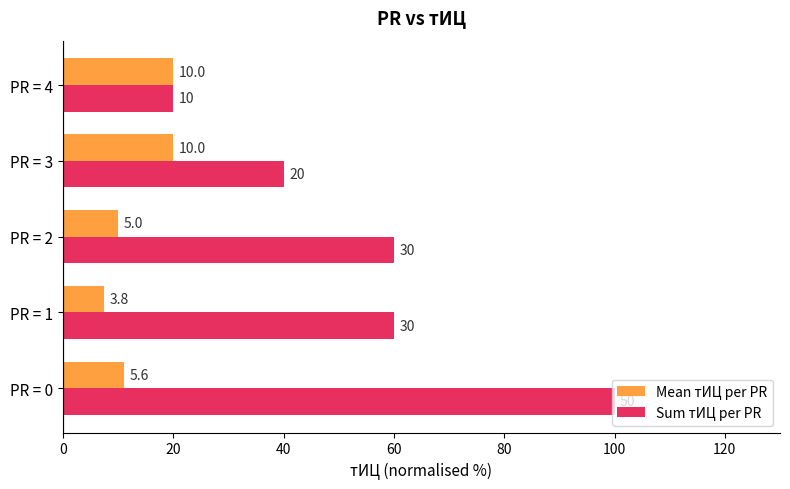

Reading left to right, list all the values displayed in this chart.

Mean тИЦ per PR: 11.1	7.5	10.0	20.0	20.0
Sum тИЦ per PR: 100.0	60.0	60.0	40.0	20.0